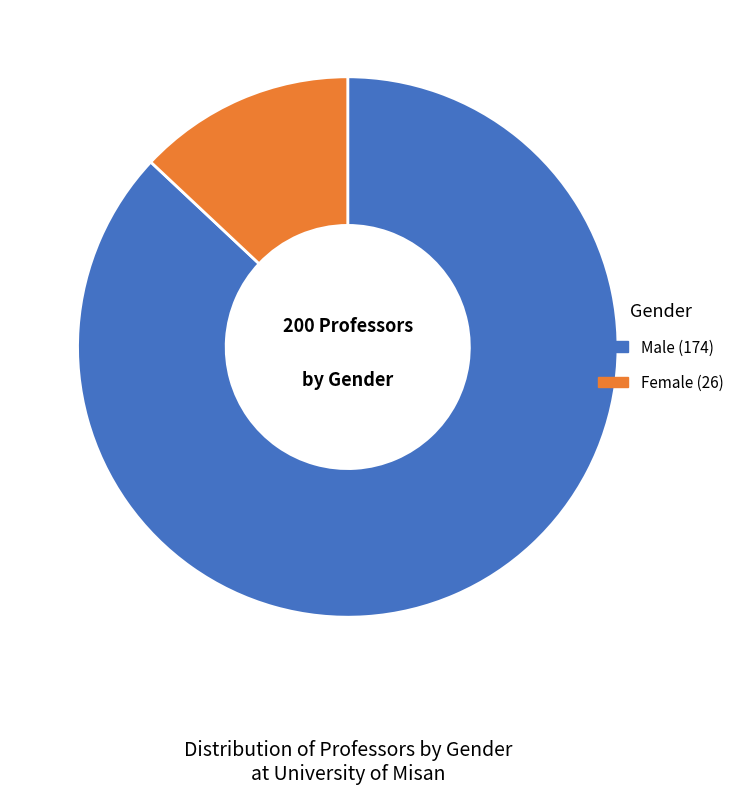

What is the largest slice in the pie chart?

Male